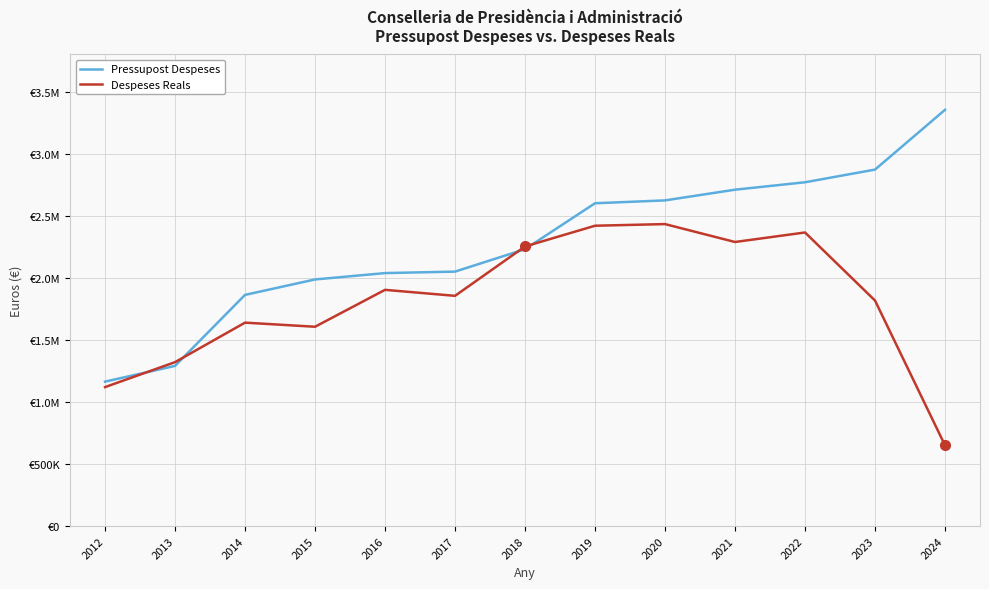

What is the highest value of the Despeses Reals series?

2433346.6